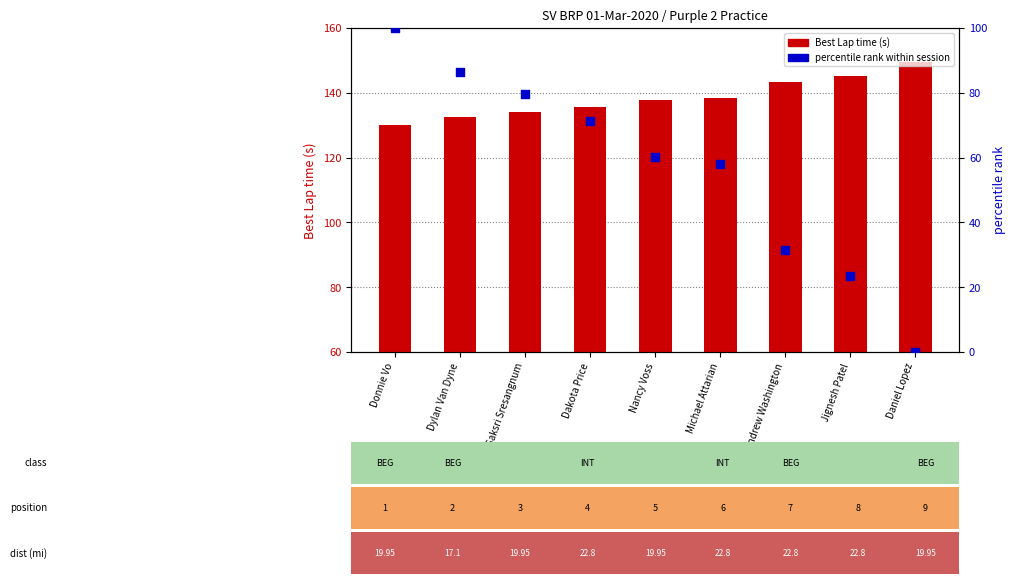

Which series has the widest spread of Y values?

percentile rank within session